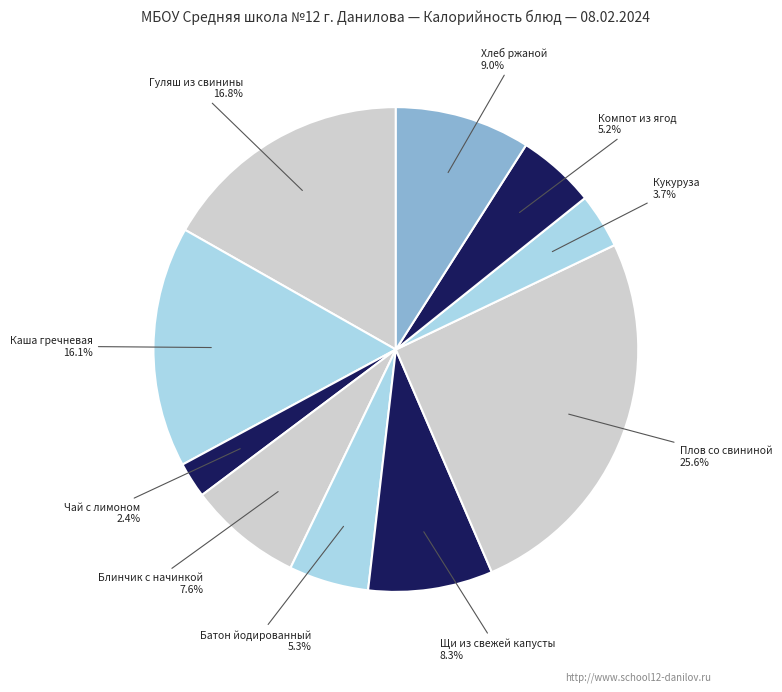

True or false: Чай с лимоном accounts for 17% of the total.

False